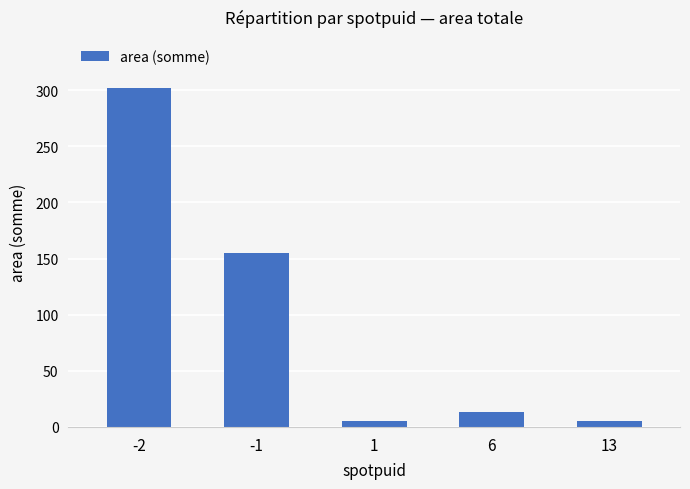

How many bars are there in total?

5